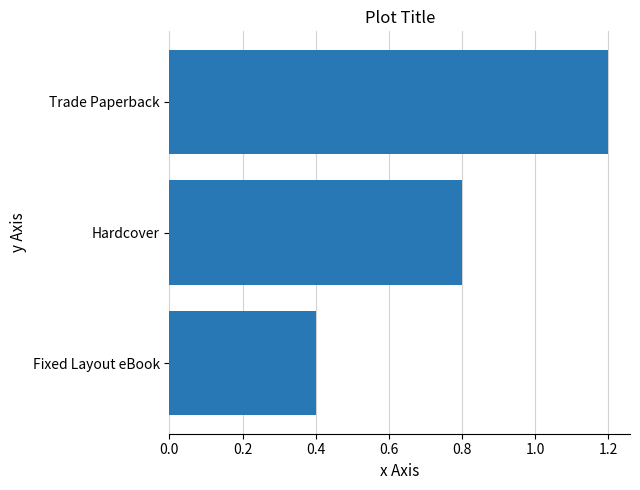

What is the sum of all values?

2.4